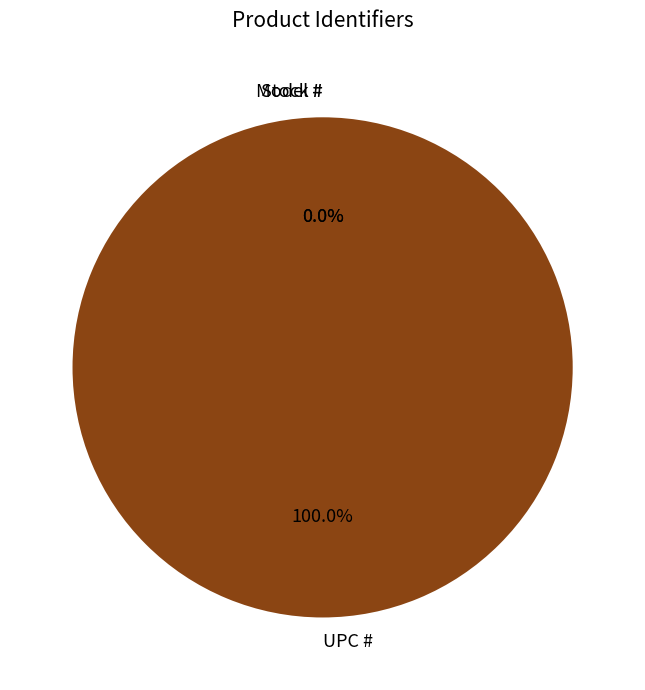

To the nearest percent, what is the average slice percentage?

33%